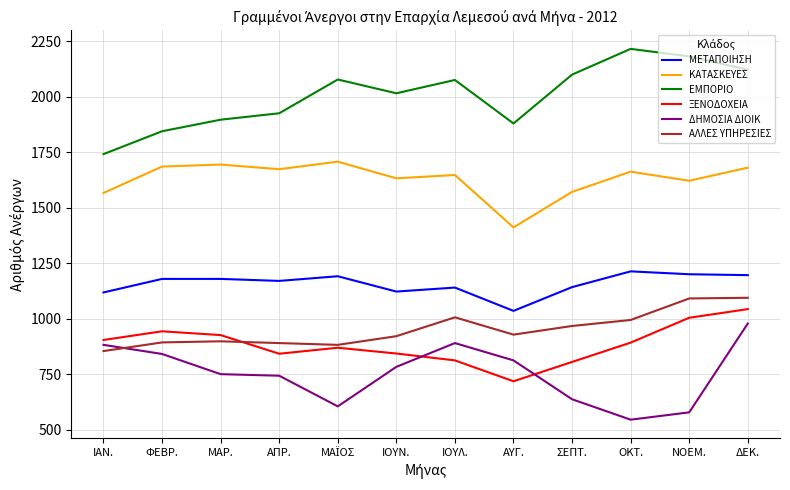

What value does the ΕΜΠΟΡΙΟ series have at ΝΟΕΜ., to the nearest 5?

2180